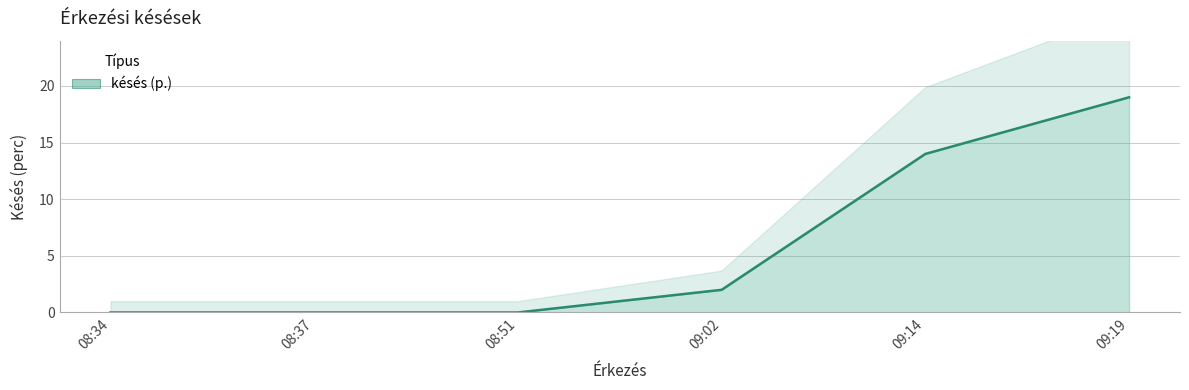

How many data points are less than 2?

3